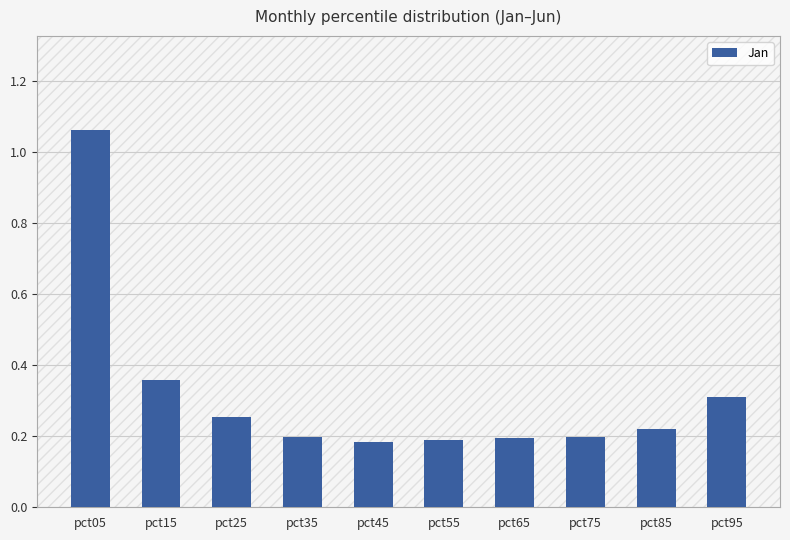

What is the sum of the values at pct05 and pct45?

1.2